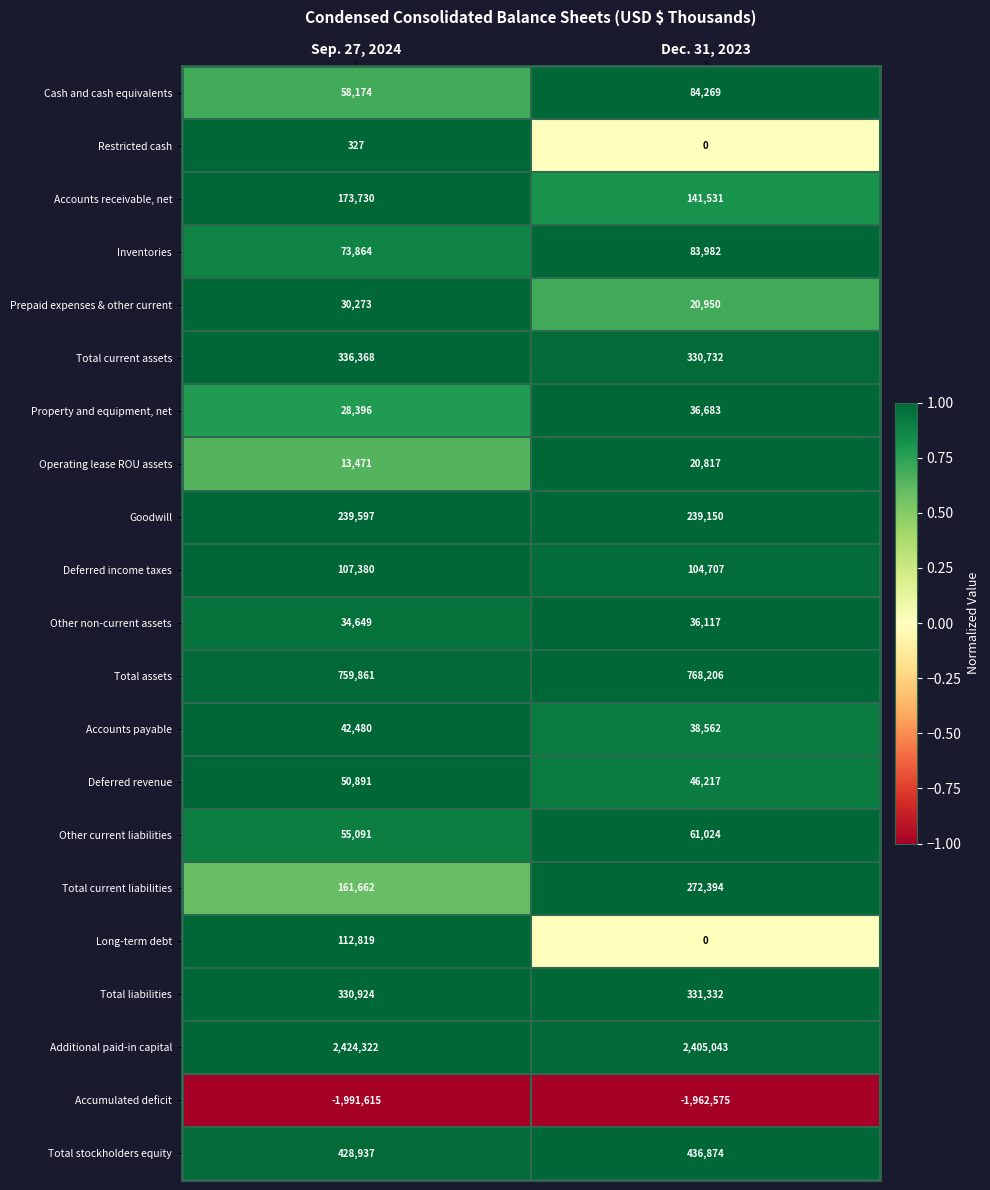

Which series has the largest range (max minus min)?

Long-term debt